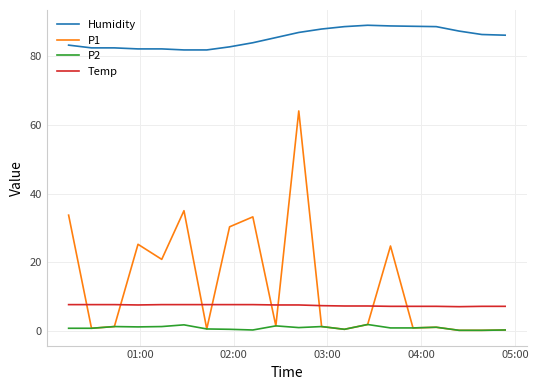

Which series has the widest spread of values?

P1